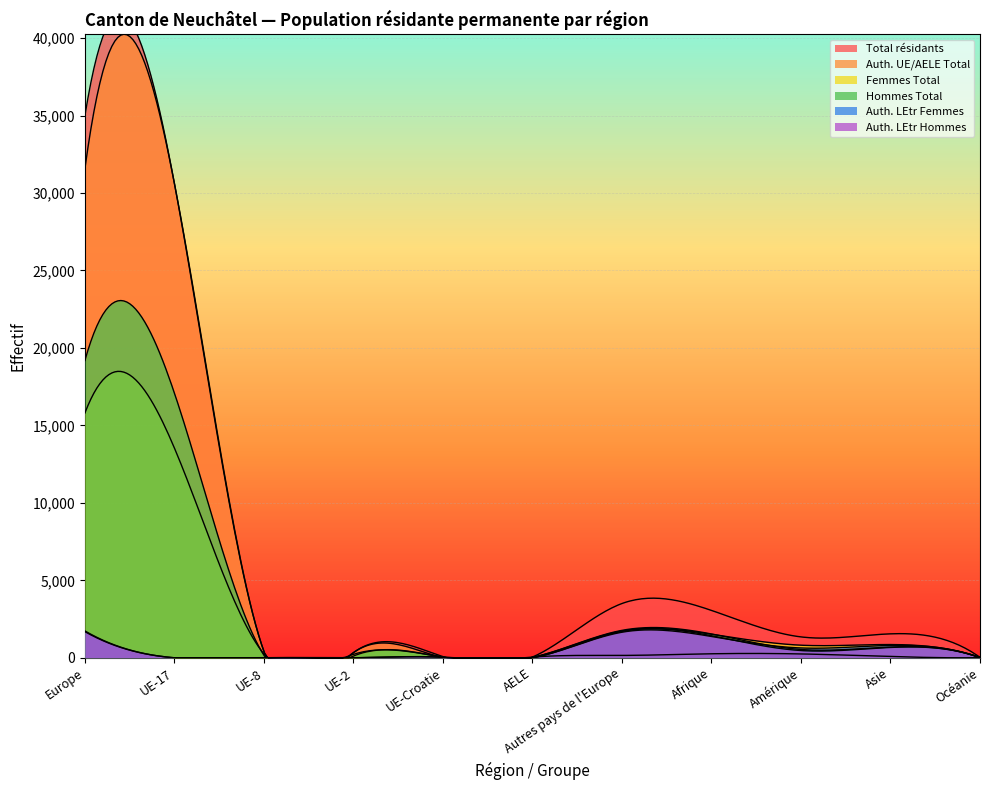

At AELE, list the series in order from smallest to largest.

Auth. LEtr Femmes, Auth. LEtr Hommes, Femmes Total, Hommes Total, Total résidants, Auth. UE/AELE Total